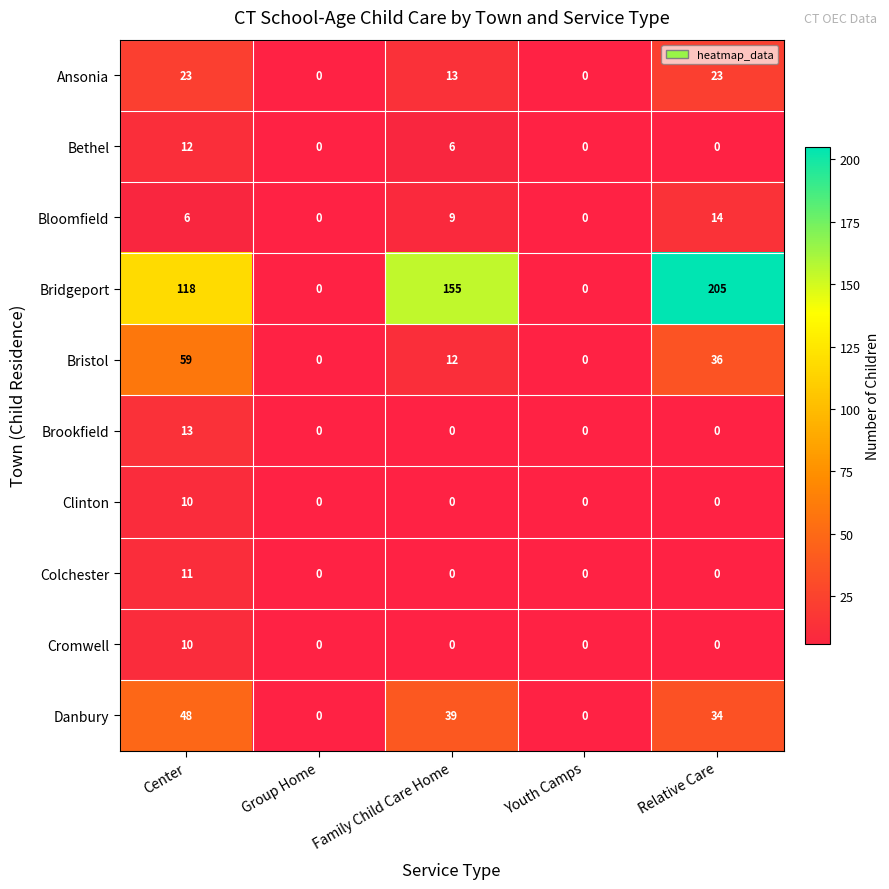

True or false: Bloomfield has a value of 25 at Relative Care.

False